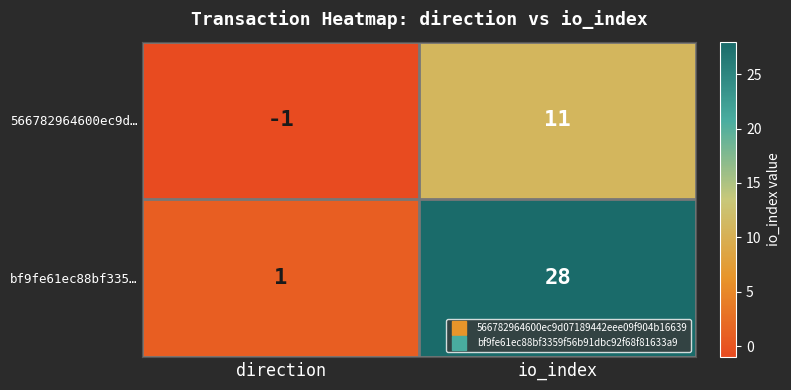

How many series are shown in this chart?

2